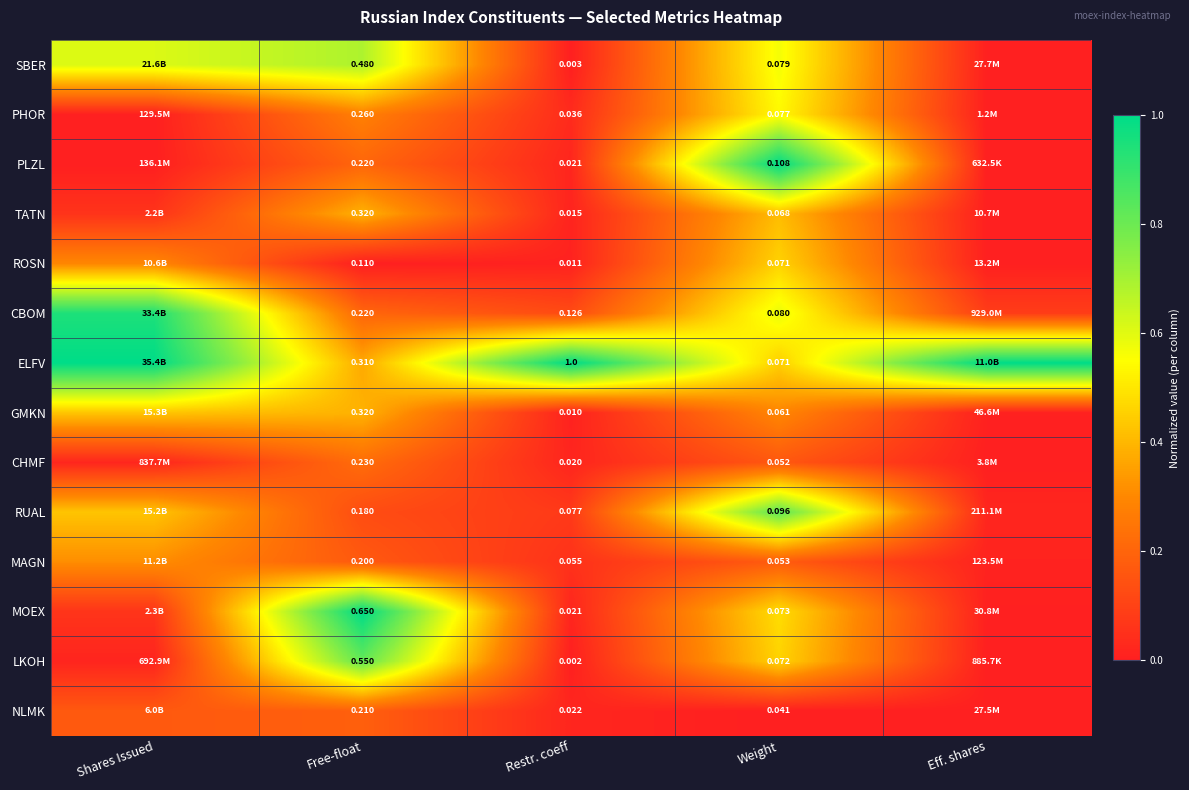

At which category does the chart reach its minimum across all series?

Shares Issued